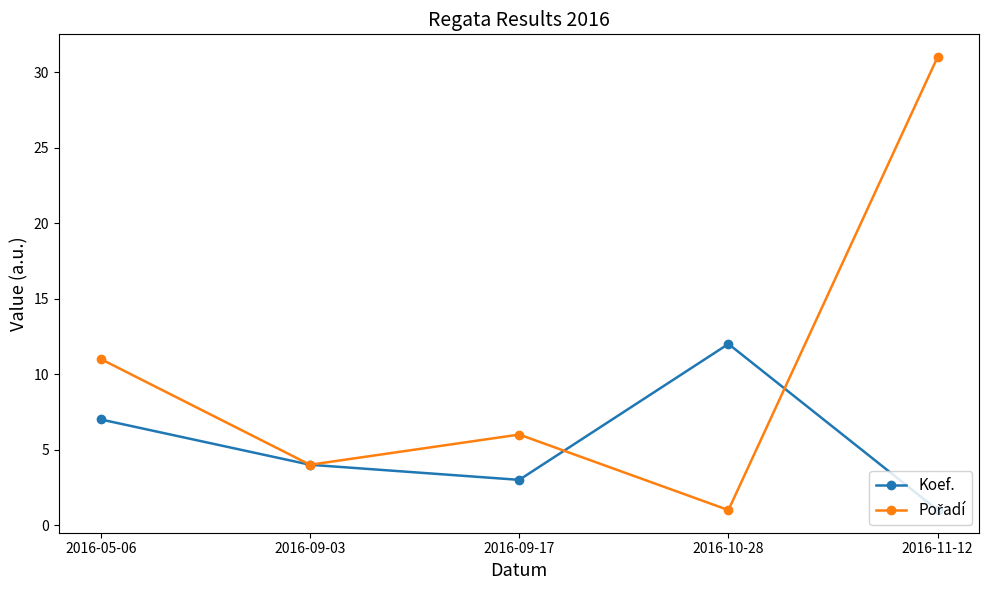

At which category is the sum across all series the highest?

2016-11-12